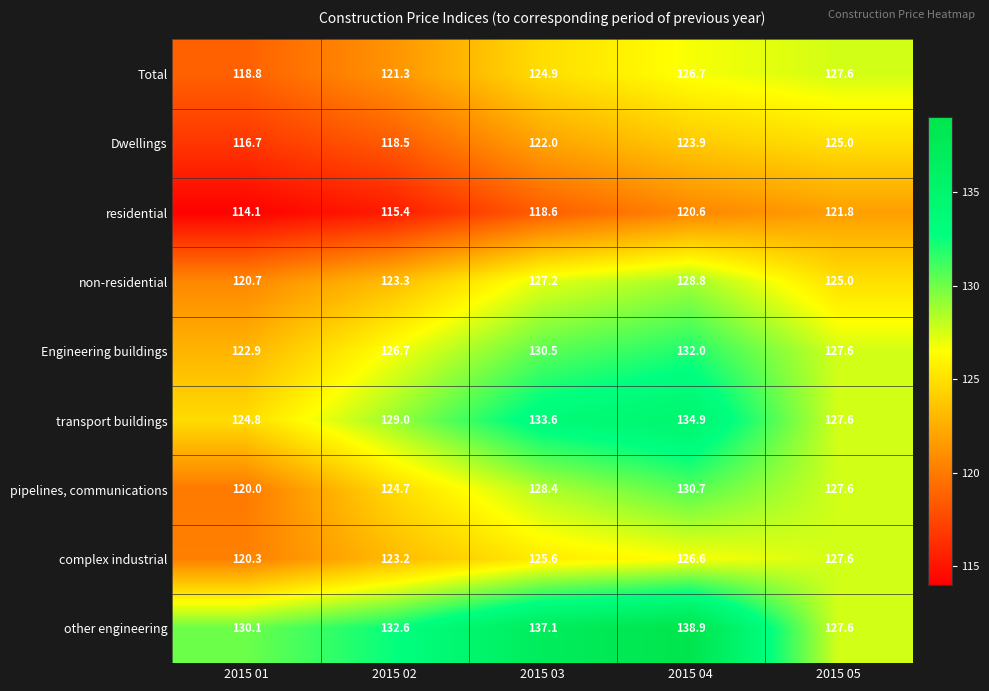

Where does the residential series first go above 118?

2015 03